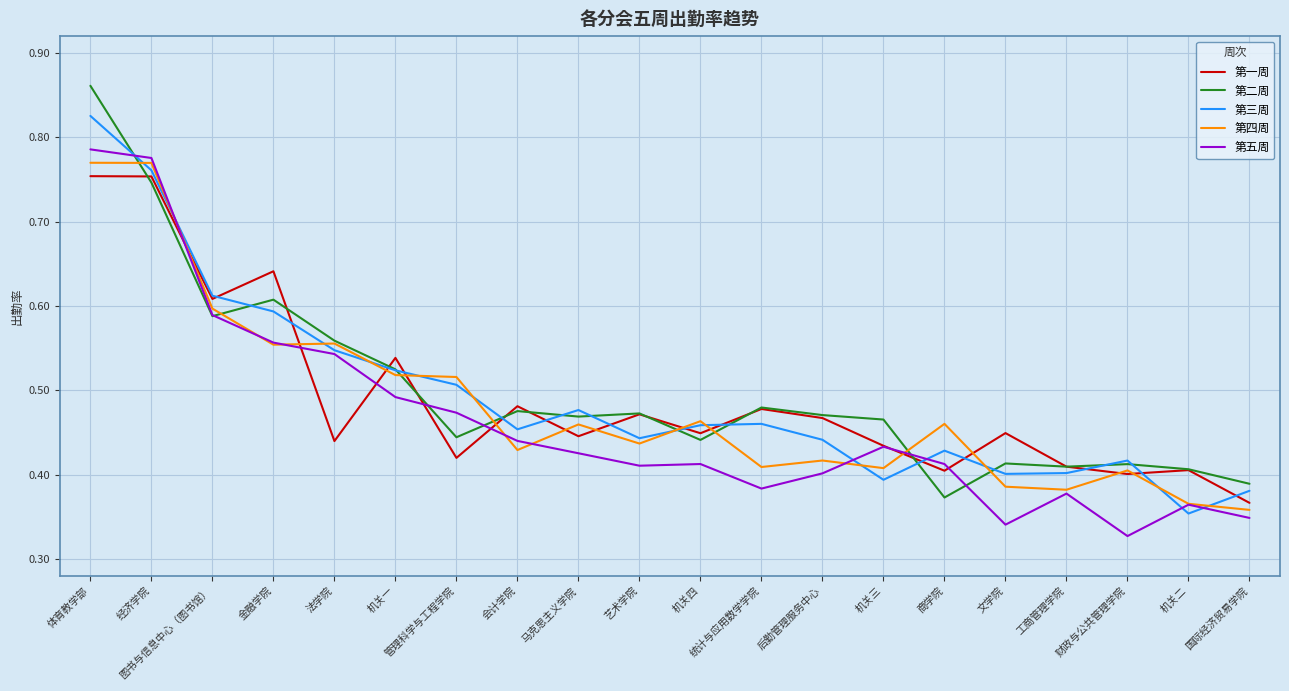

How many lines are shown in the chart?

5